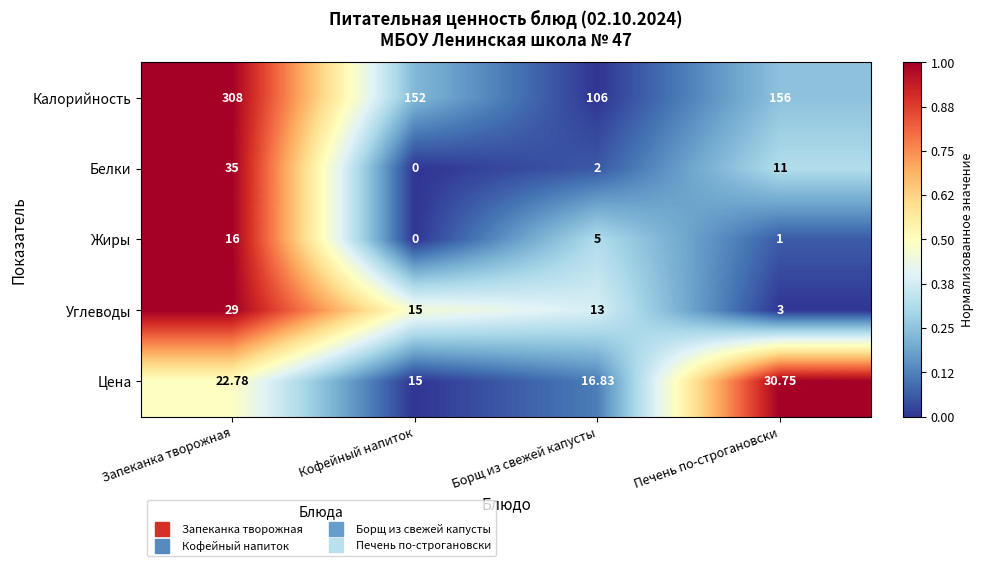

Rank the series at Печень по-строгановски from highest to lowest value.

Калорийность, Цена, Белки, Углеводы, Жиры